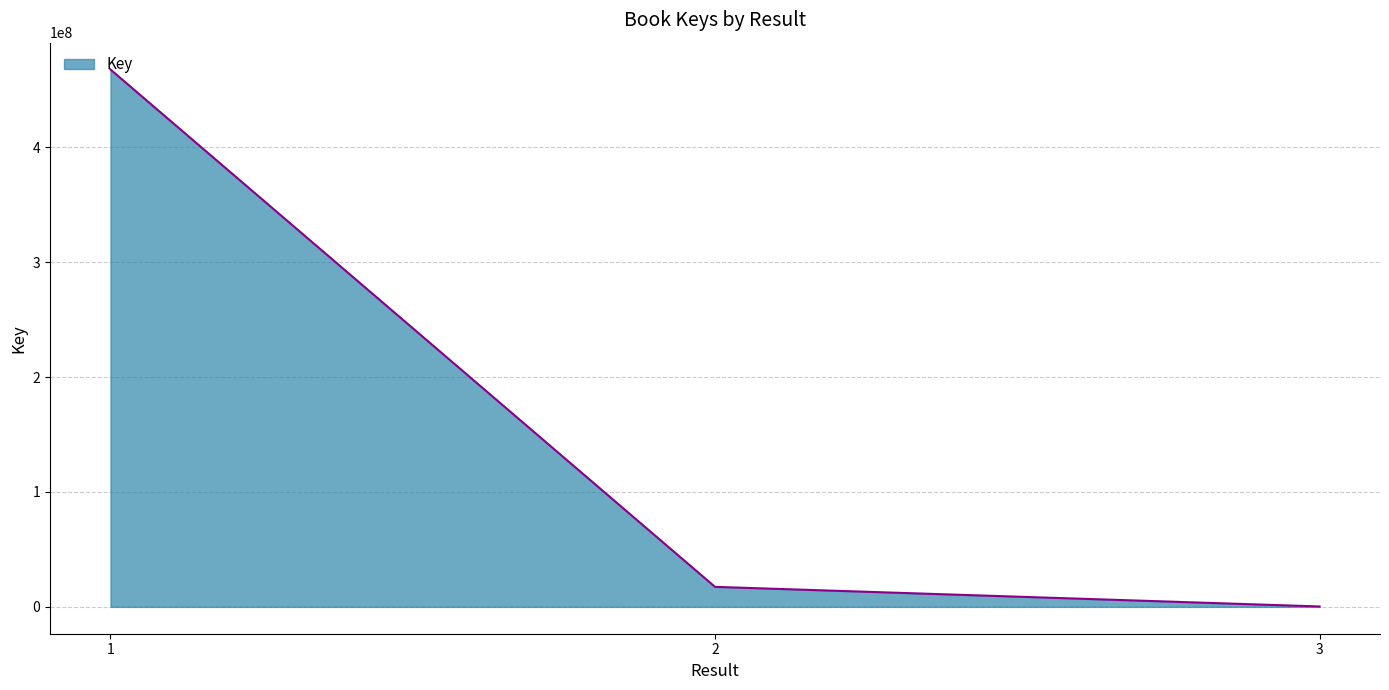

How many values are below 17410927?

1